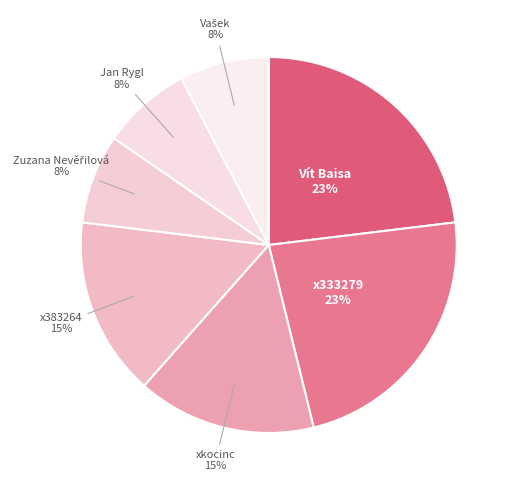

Between xkocinc and x333279, which is larger?

x333279